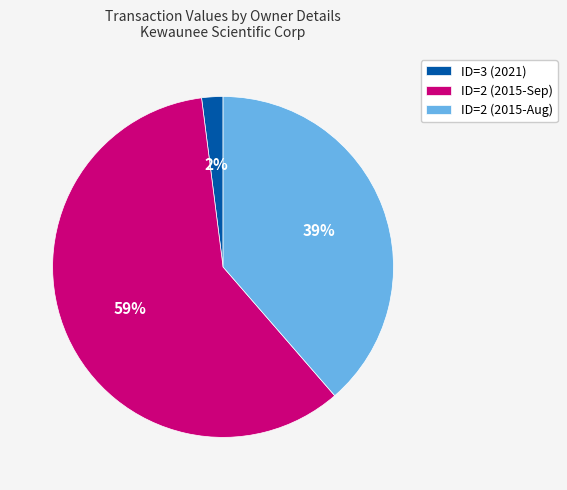

True or false: ID=3 (2021) accounts for 2% of the total.

True